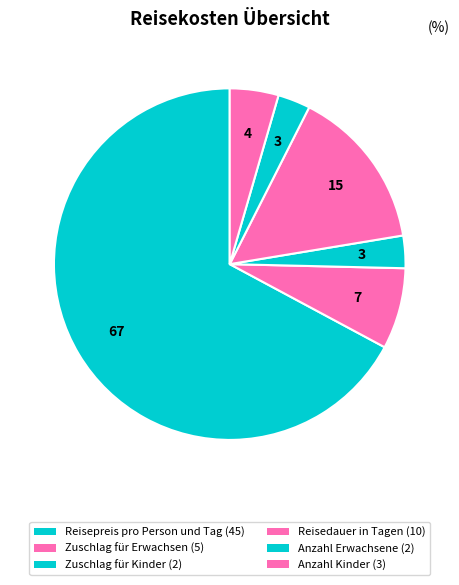

How many slices are in this pie chart?

6